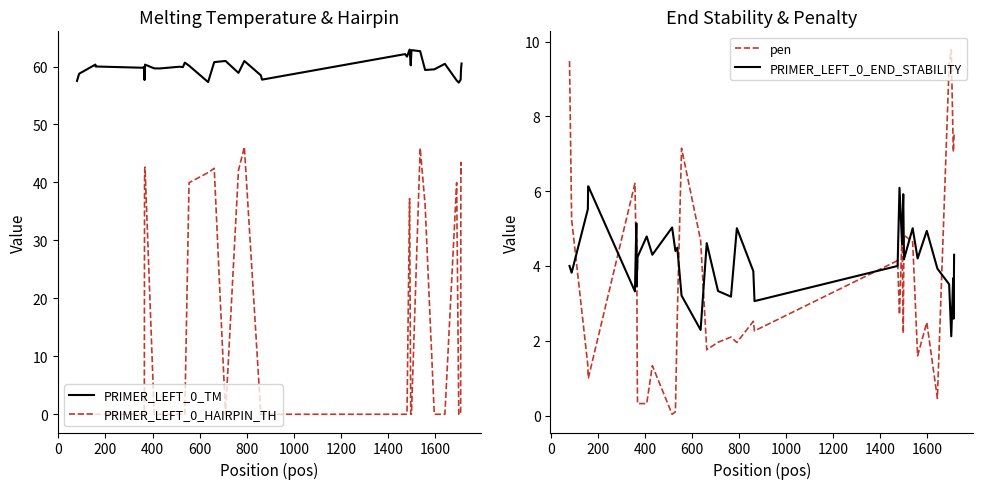

What is the highest value of the PRIMER_LEFT_0_TM series?

62.9